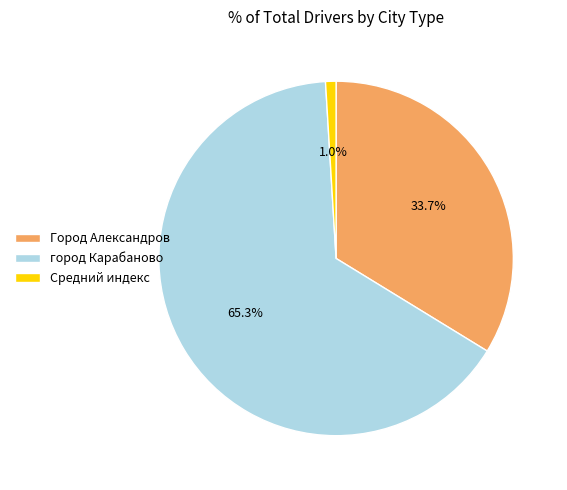

Do Средний индекс and город Карабаново together represent more than half of the pie?

Yes